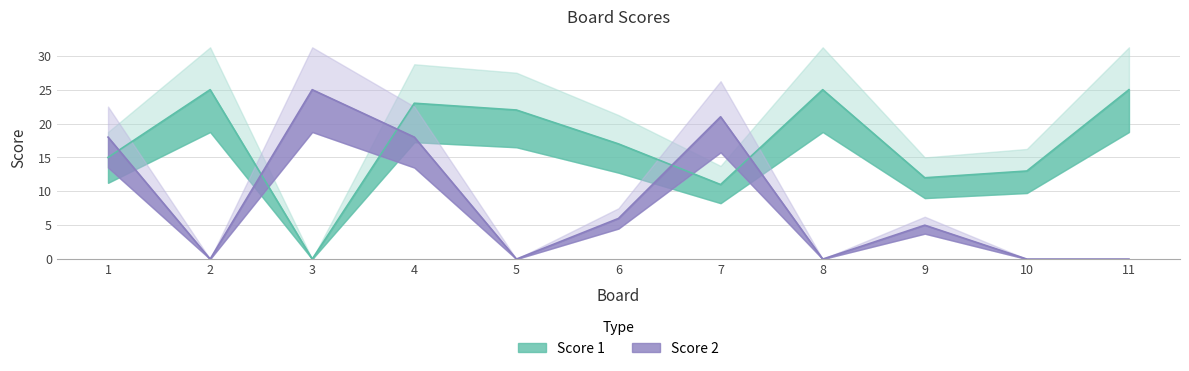

Read the Score 1 value at 2, to the nearest 5.

25